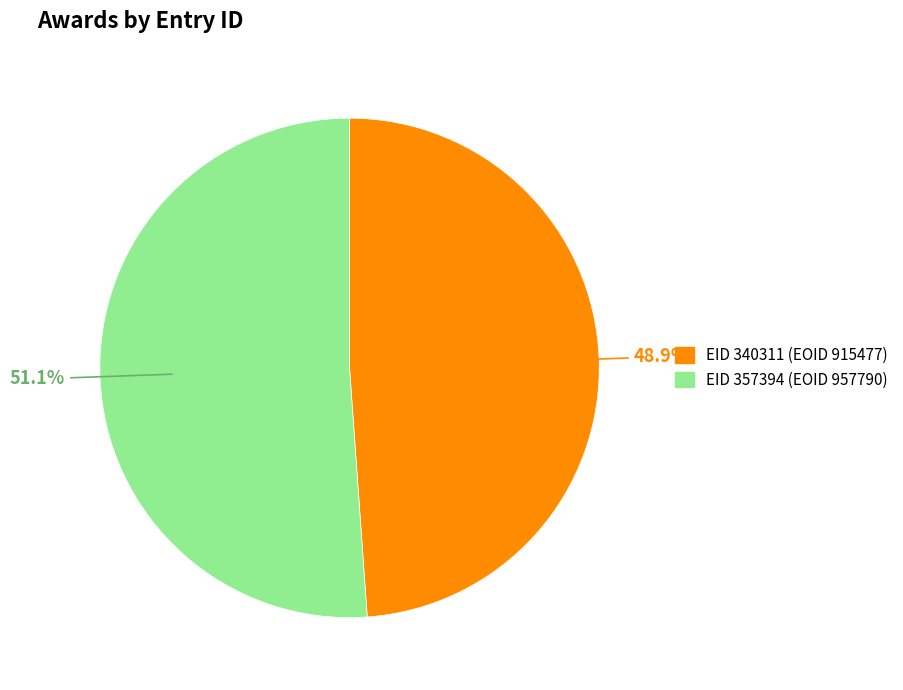

Which has a higher value, EID 340311 (EOID 915477) or EID 357394 (EOID 957790)?

EID 357394 (EOID 957790)